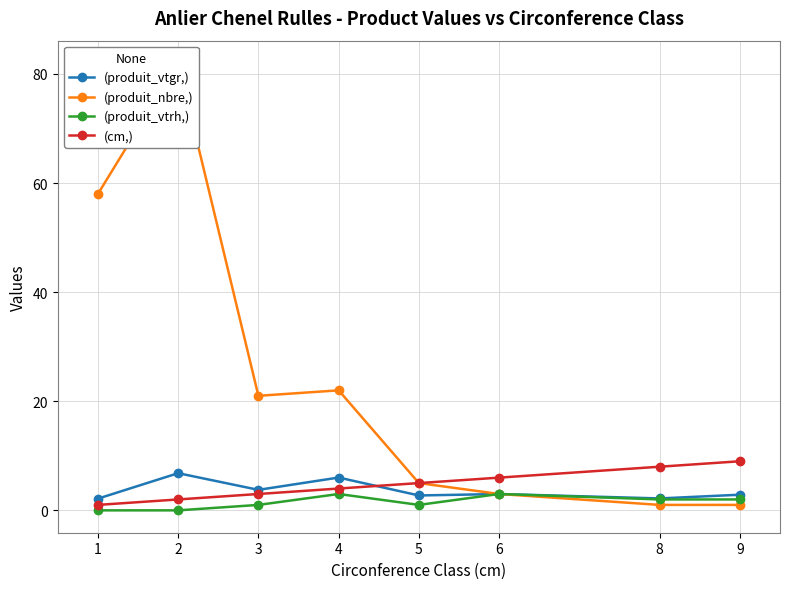

Which series has the largest range (max minus min)?

(produit_nbre,)